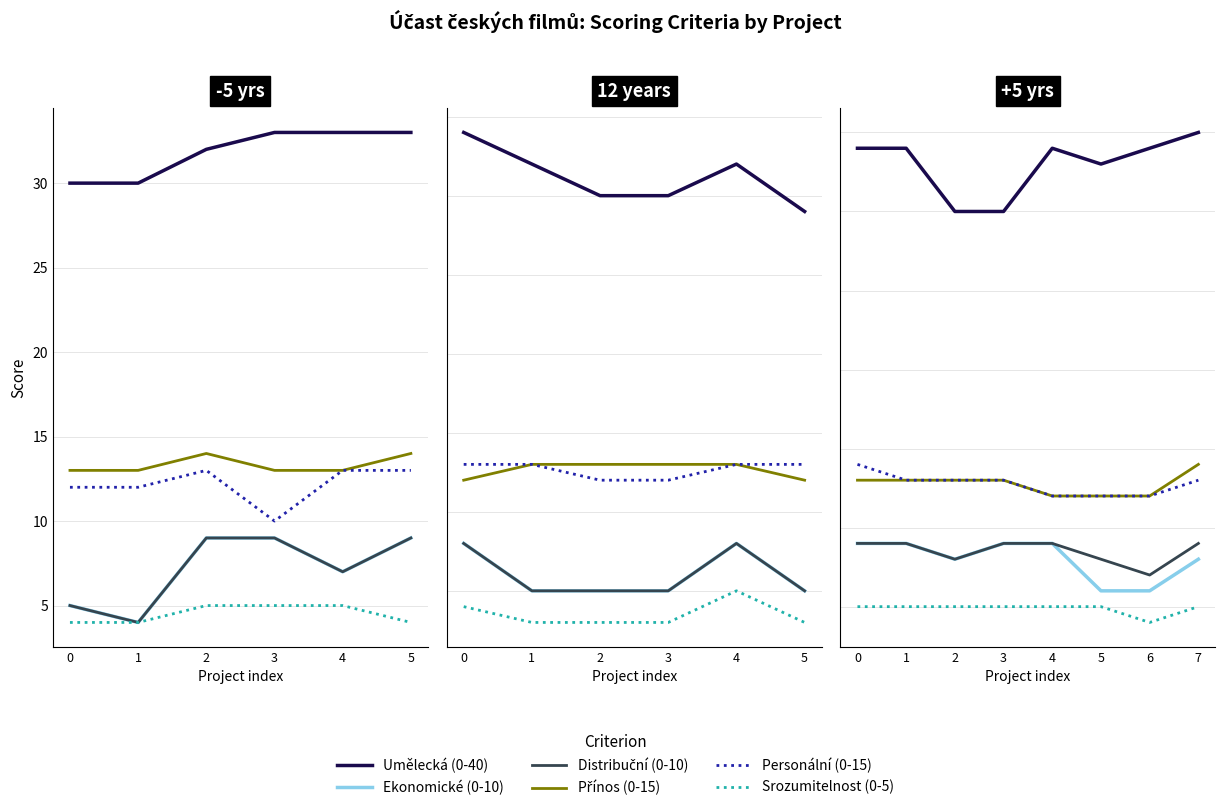

Which series has the largest range (max minus min)?

Umělecká (0-40)